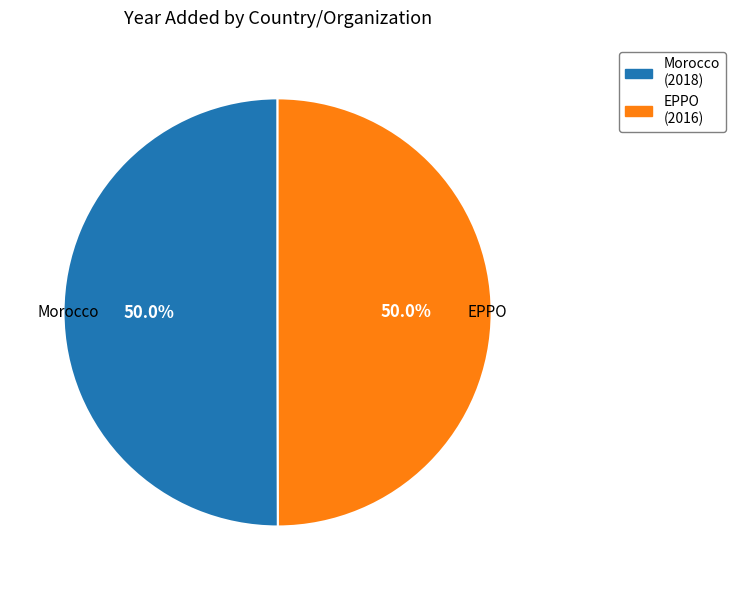

Is the sum of EPPO and Morocco greater than half?

Yes